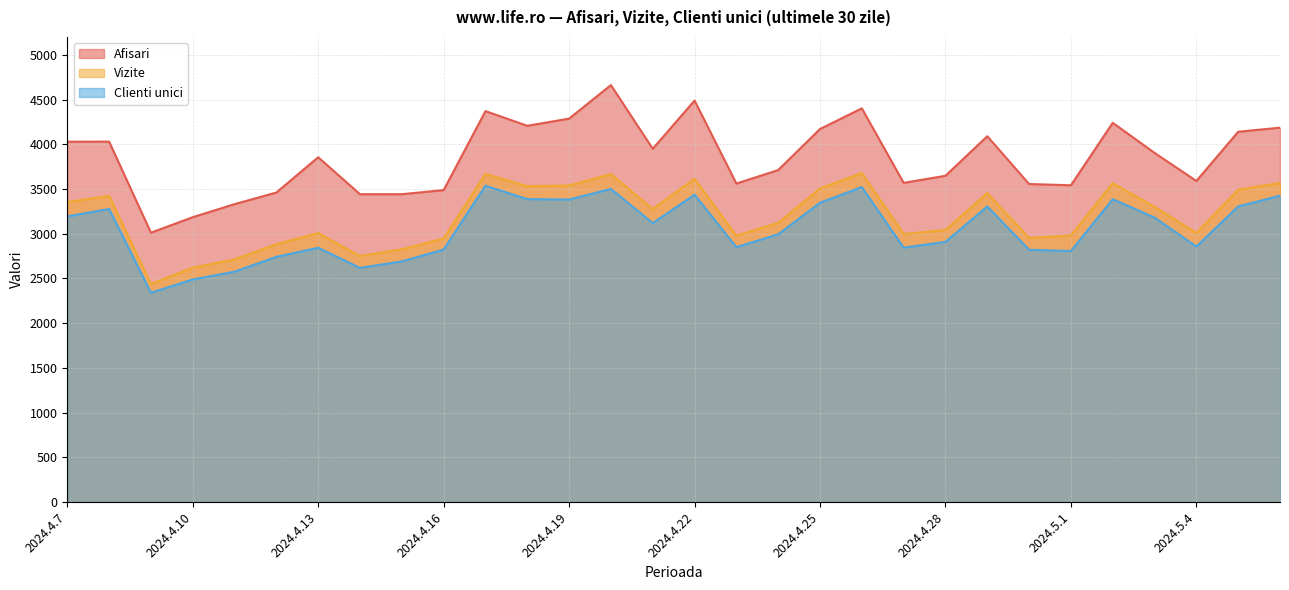

What is the maximum value shown in the chart?

4662